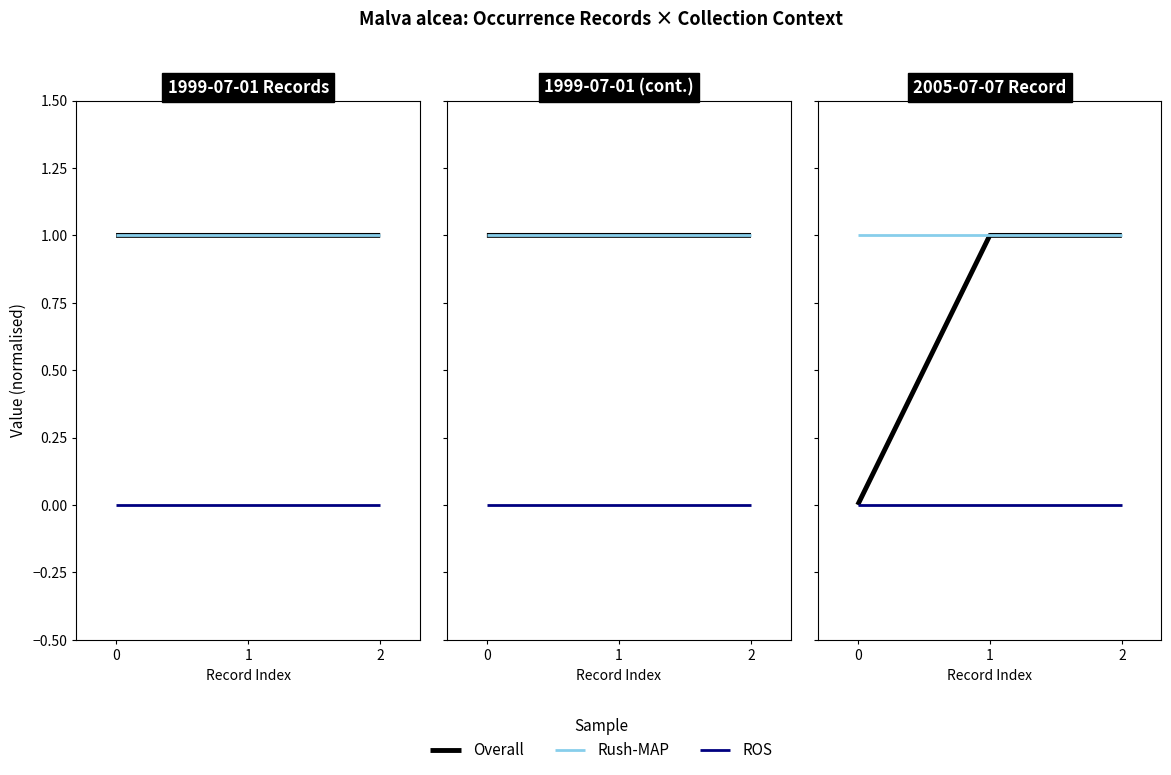

Is it true that Rush-MAP equals 1.7 at 0?

False